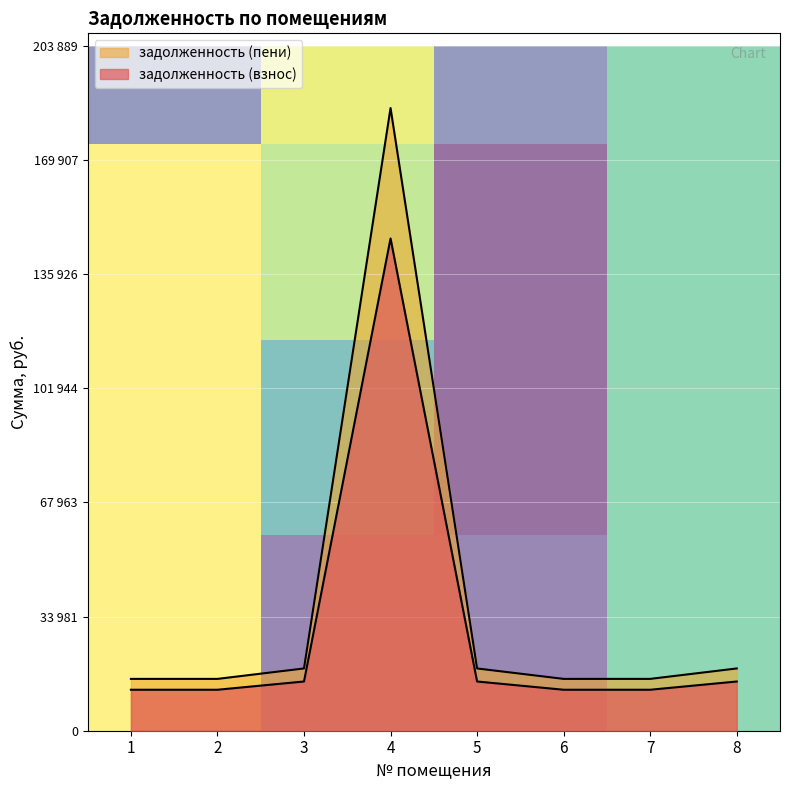

How many lines are shown in the chart?

2